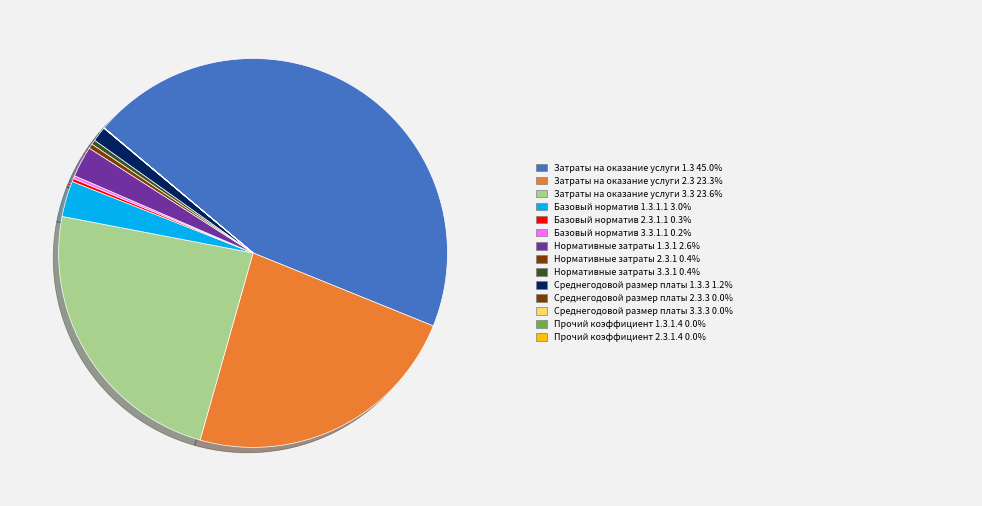

Is there a majority slice in this chart?

No